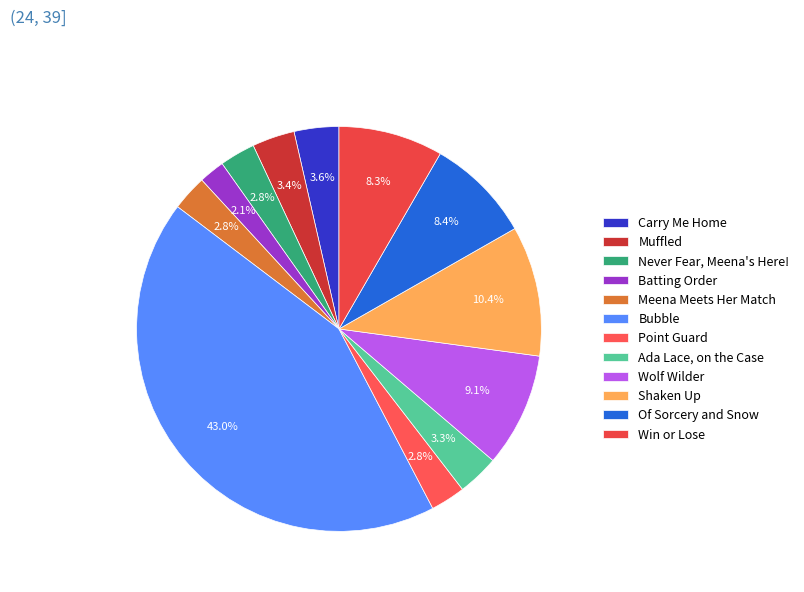

True or false: Of Sorcery and Snow accounts for 8% of the total.

True